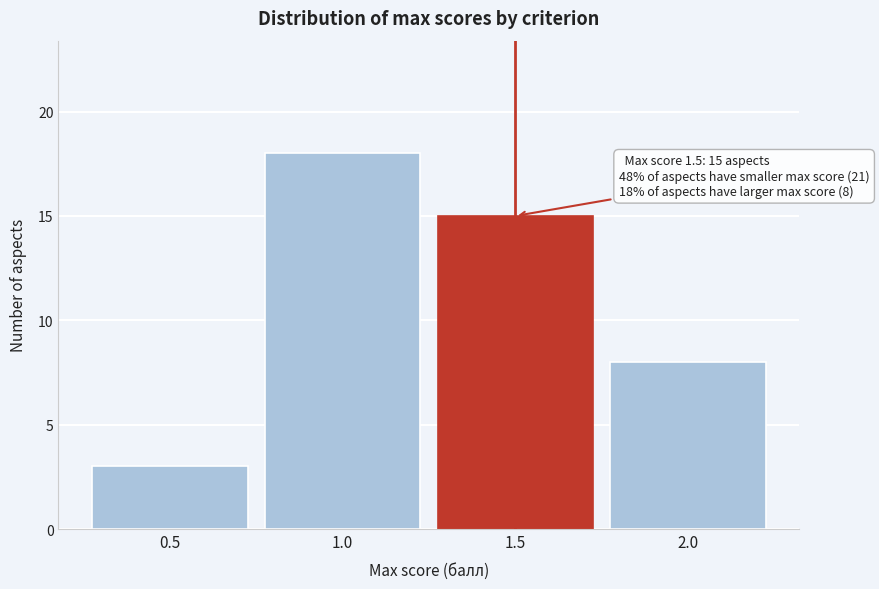

Which range on the x-axis has the tallest bar?

0.75 to 1.25